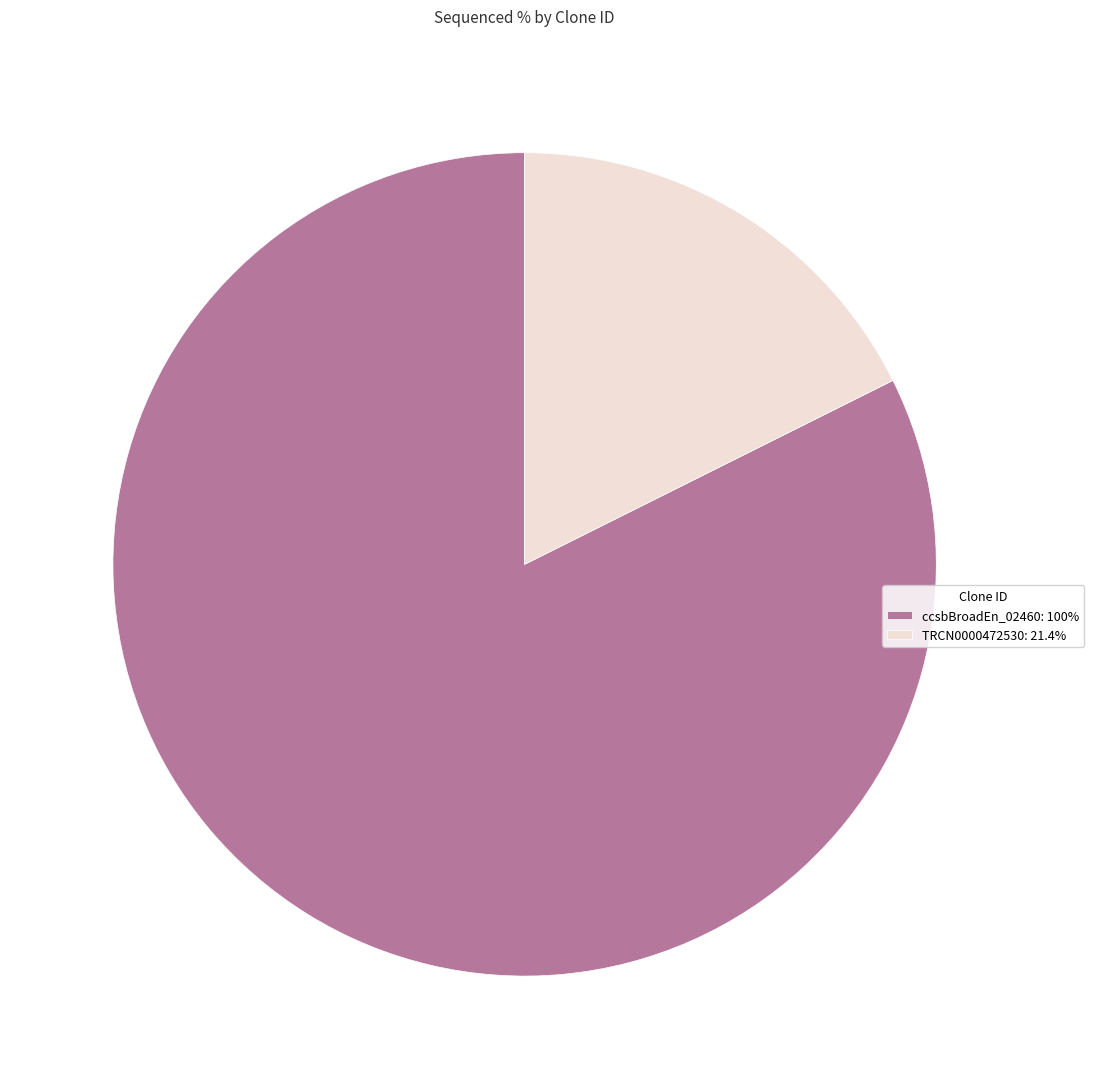

Is the sum of TRCN0000472530: 21.4% and ccsbBroadEn_02460: 100% greater than half?

Yes